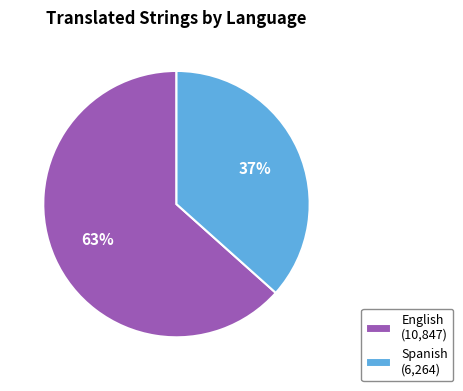

Do English (10,847) and Spanish (6,264) together represent more than half of the pie?

Yes